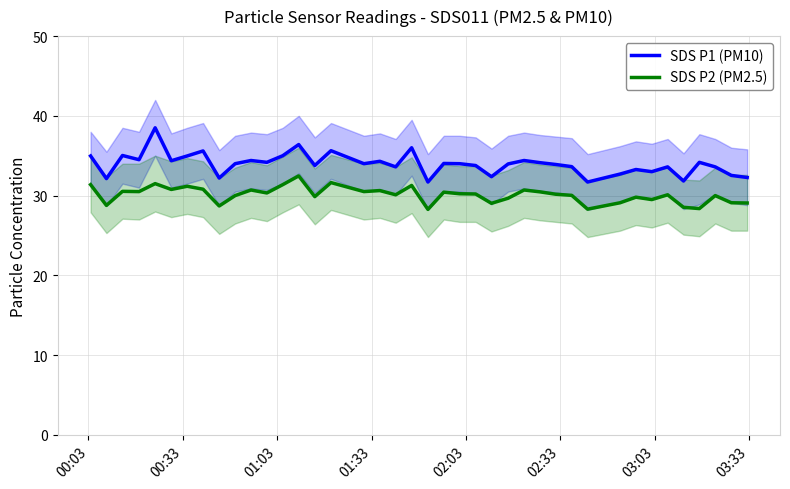

Is this an area chart (filled region under the line)?

No